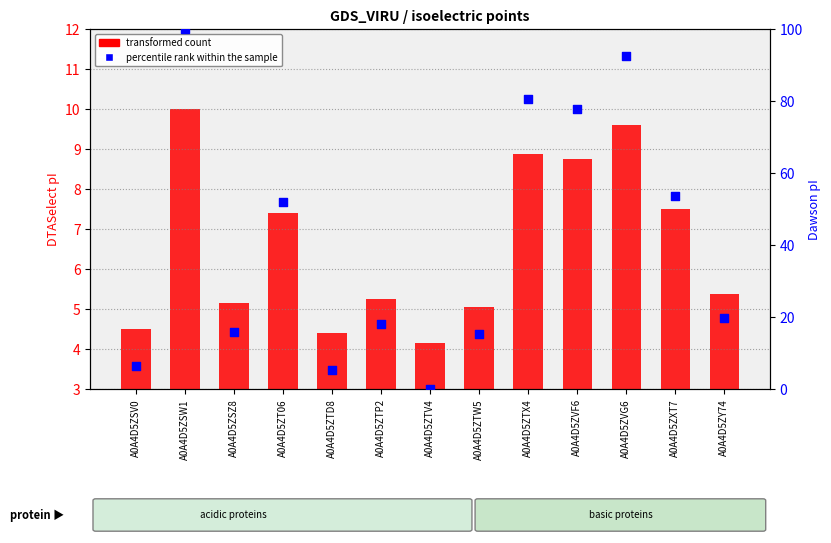

At which category is the sum across all series the highest?

A0A4D5ZSW1